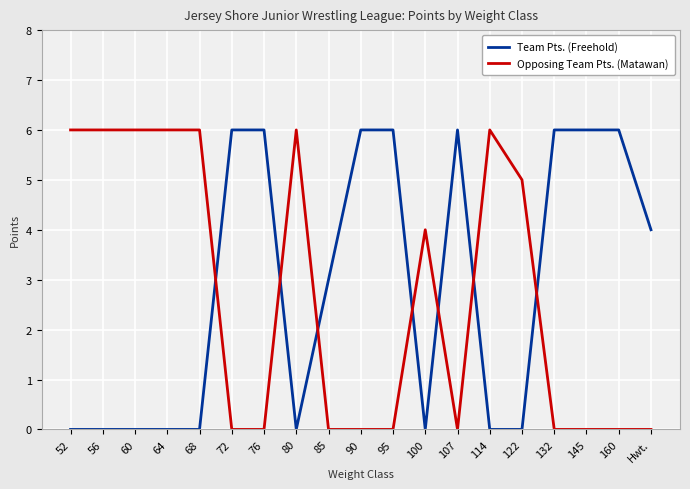

True or false: Opposing Team Pts. (Matawan) has a value of -4 at 132.

False